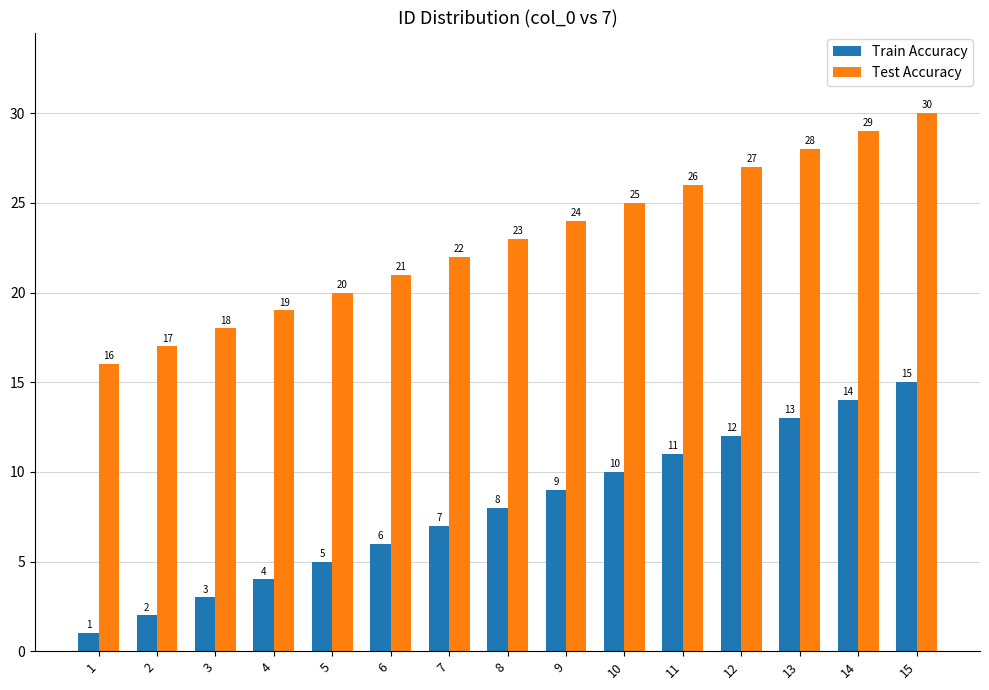

What is the maximum value shown in the chart?

30